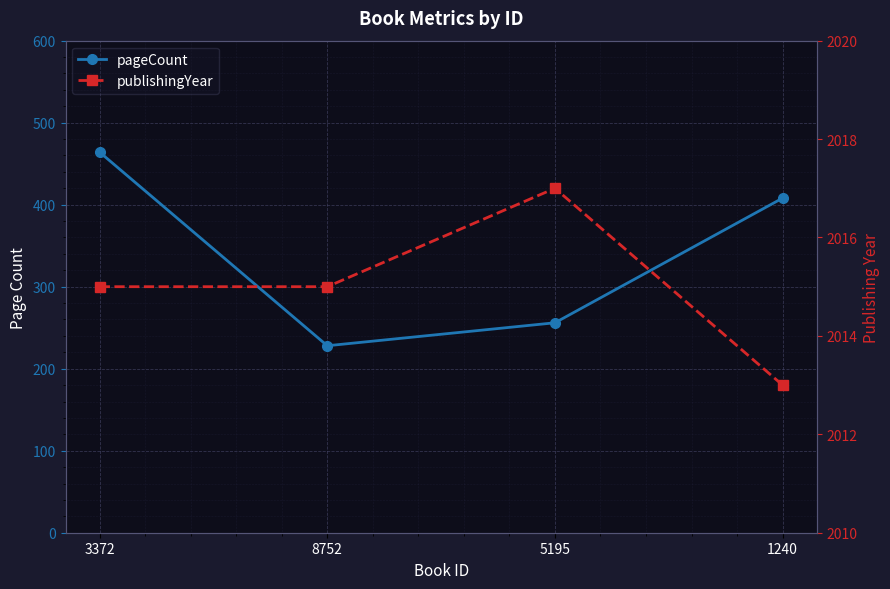

What value does the publishingYear series have at 5195?

2017